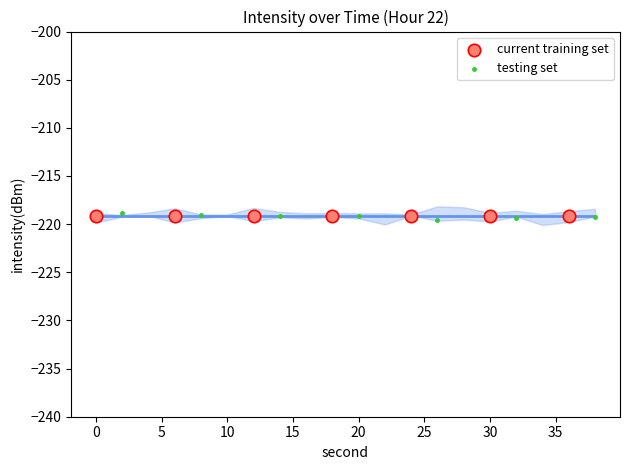

Which series reaches the maximum Y coordinate?

testing set